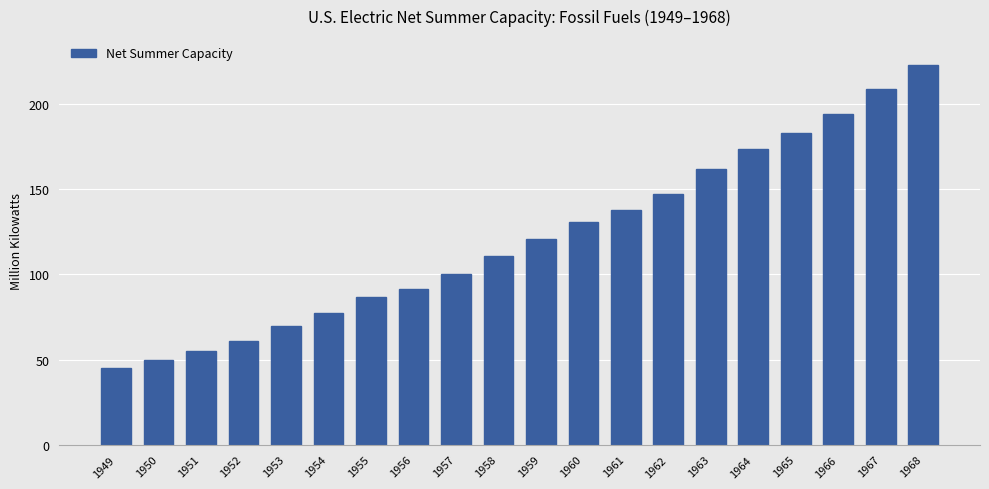

What is the difference between the maximum and minimum values?

178.3